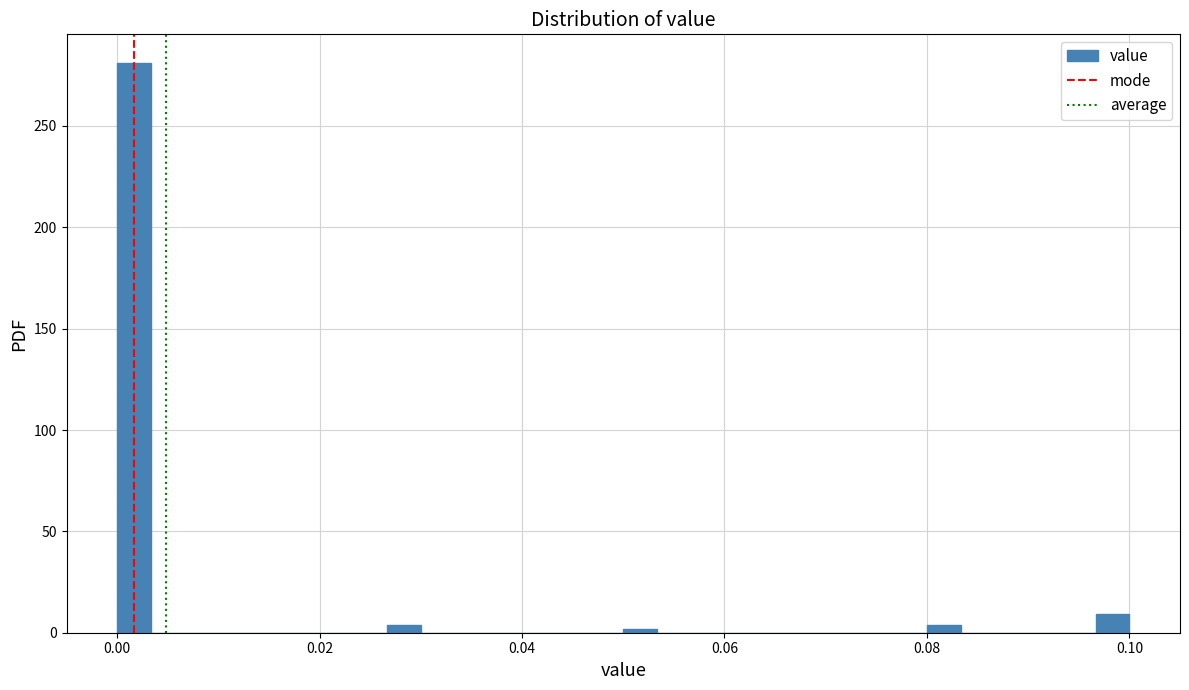

Read against the x-axis, roughly where is the centre of the tallest bar?

0.002